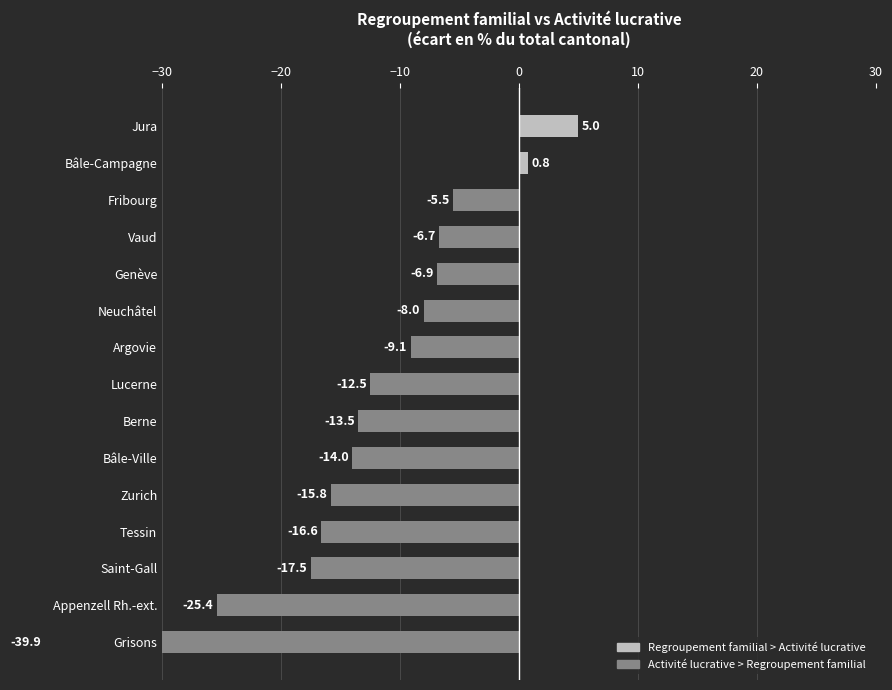

Reading left to right, transcribe all the data shown in this chart.

-39.9	-25.4	-17.5	-16.6	-15.8	-14.0	-13.5	-12.5	-9.1	-8.0	-6.9	-6.7	-5.5	0.8	5.0